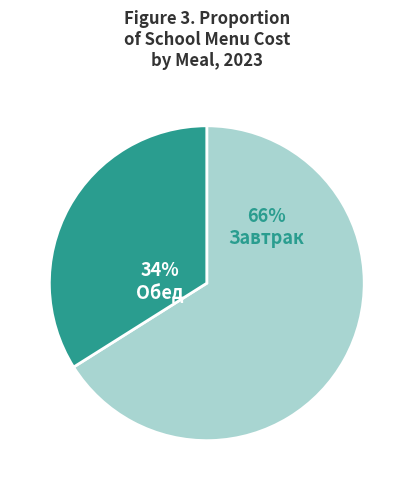

To the nearest percent, what is the difference between the largest and smallest slice percentages?

32%